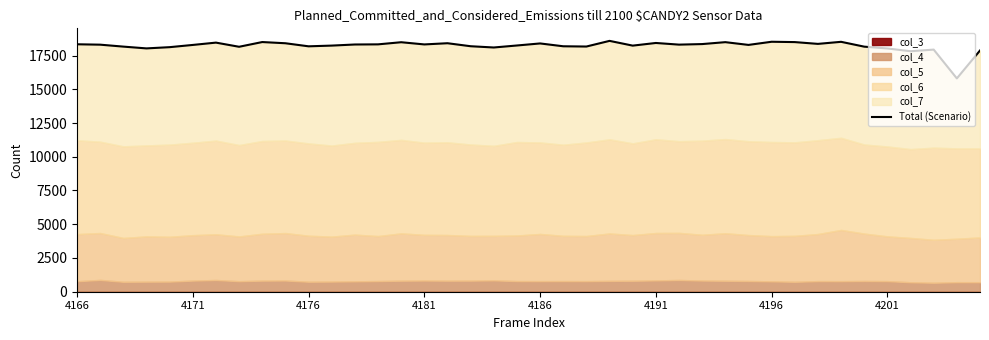

What position from the left is 37?

38